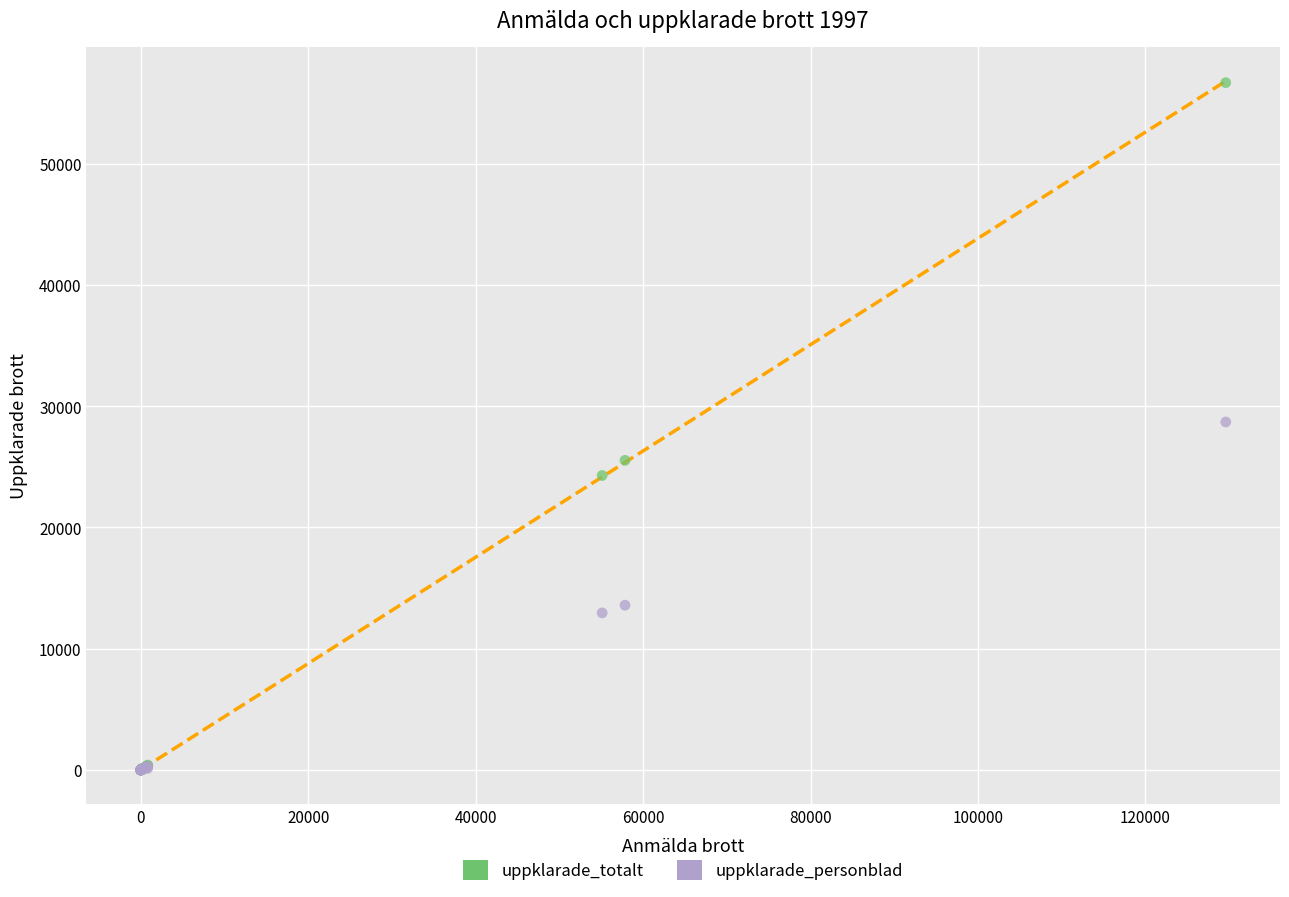

What are all the series names shown in the legend?

uppklarade_totalt, uppklarade_personblad